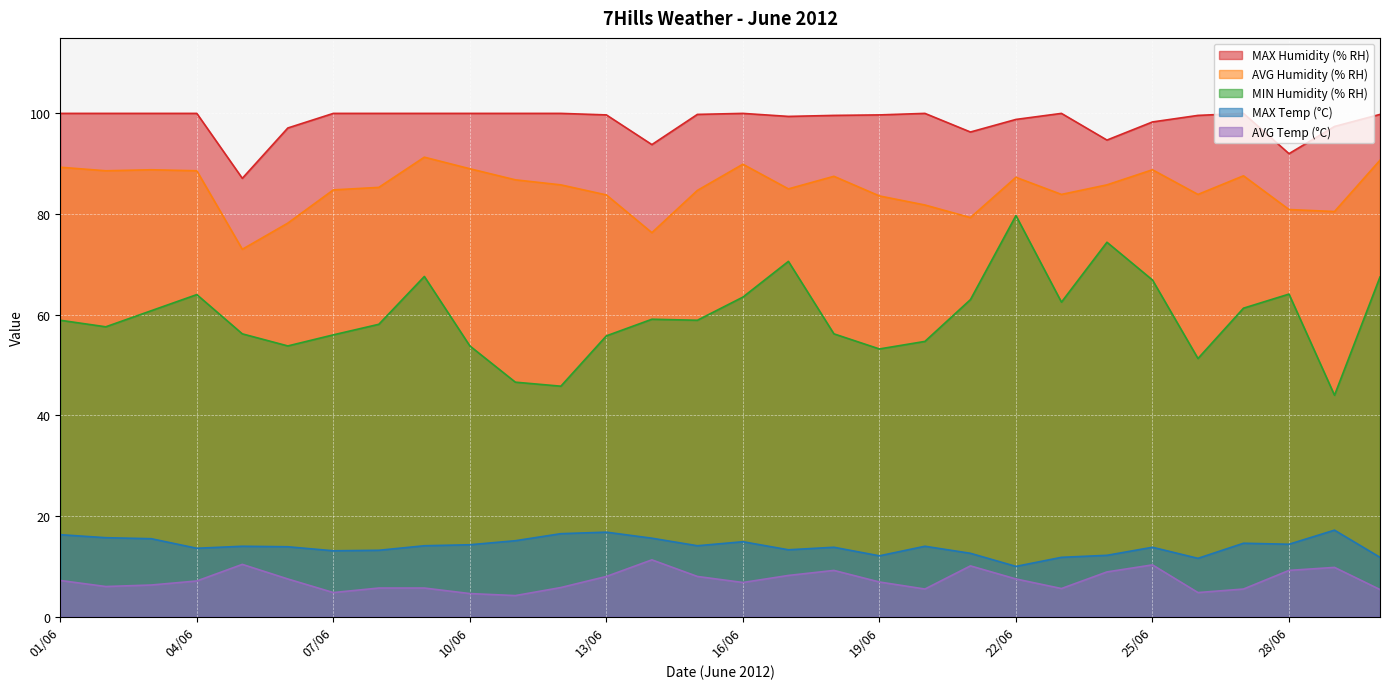

Where is AVG Humidity (% RH) nearest to the value 82?

20/06